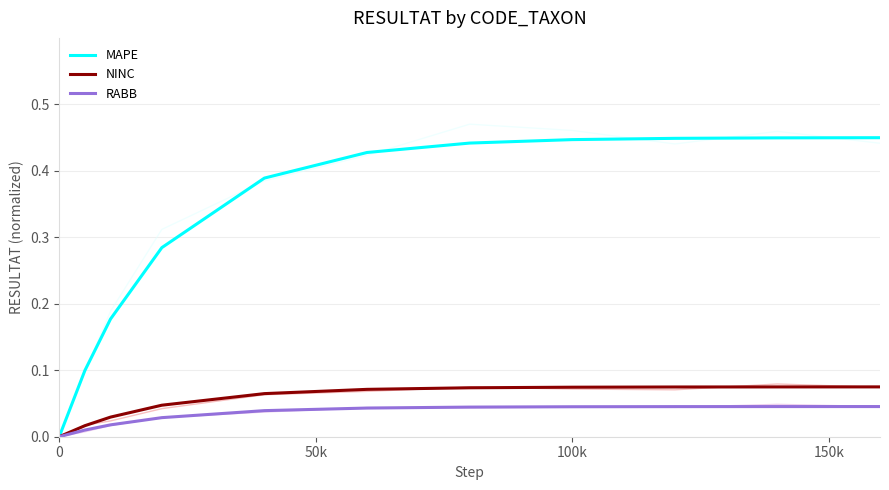

The value of MAPE at 0 is 0.0. True or false?

True